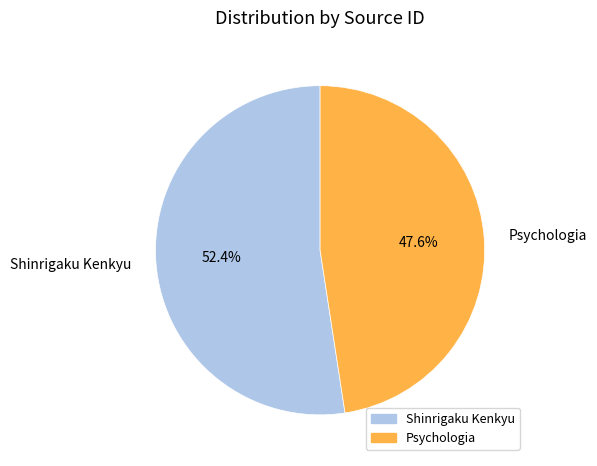

To the nearest percent, what portion does Shinrigaku Kenkyu represent?

52%